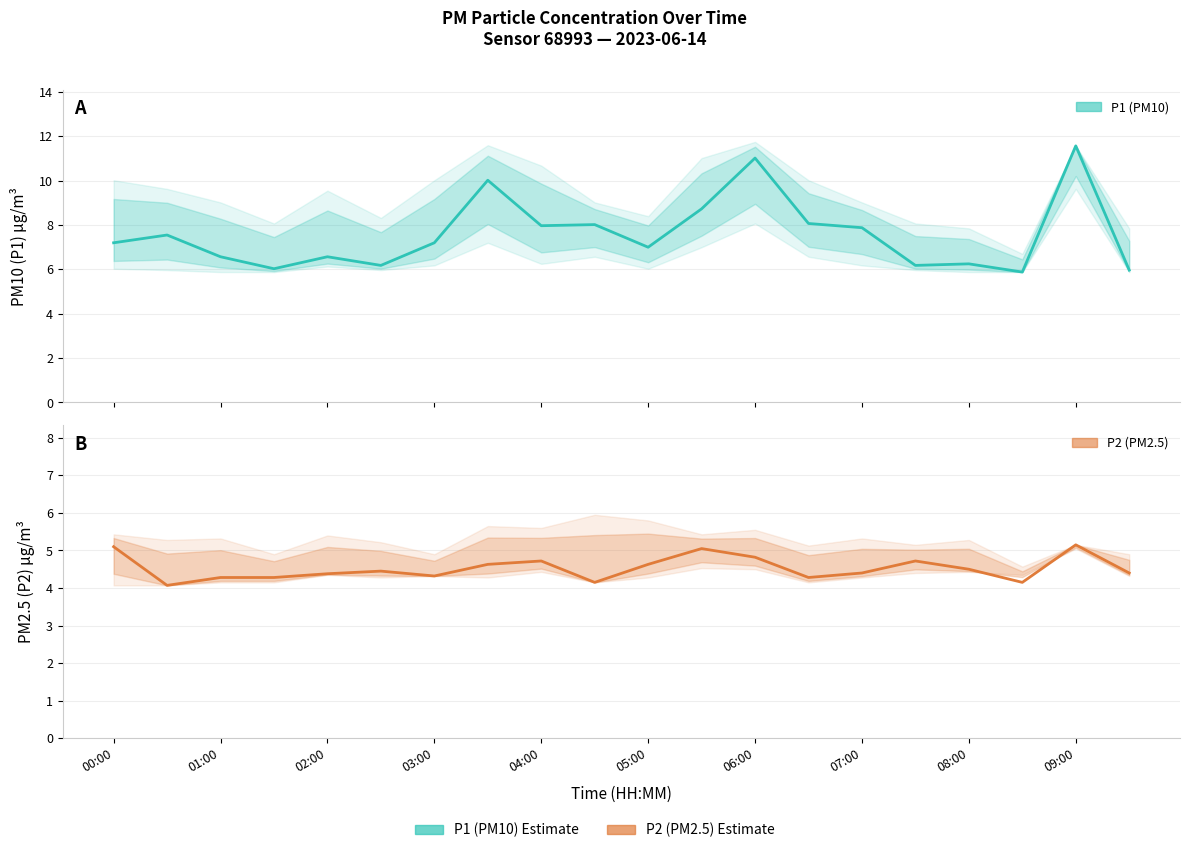

What is the minimum value shown in the chart?

4.1